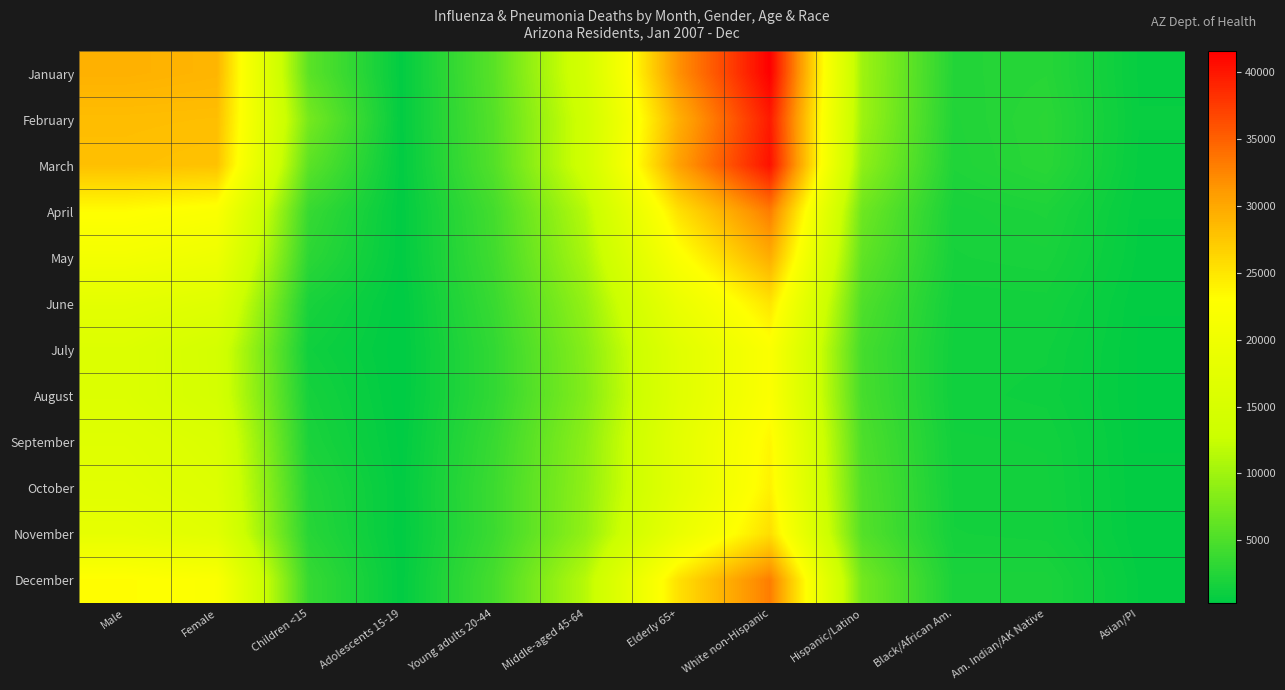

Reading left to right, transcribe all the data shown in this chart.

January: Male=29240	Female=28887	Children <15=5869	Adolescents 15-19=501	Young adults 20-44=5732	Middle-aged 45-64=14407	Elderly 65+=31619	White non-Hispanic=41546	Hispanic/Latino=9928	Black/African Am.=2490	Am. Indian/AK Native=2701	Asian/PI=751
February: Male=28243	Female=28156	Children <15=7492	Adolescents 15-19=514	Young adults 20-44=5476	Middle-aged 45-64=13587	Elderly 65+=29329	White non-Hispanic=39746	Hispanic/Latino=9847	Black/African Am.=2359	Am. Indian/AK Native=2928	Asian/PI=796
March: Male=28068	Female=27848	Children <15=5896	Adolescents 15-19=487	Young adults 20-44=5361	Middle-aged 45-64=13679	Elderly 65+=30493	White non-Hispanic=40314	Hispanic/Latino=9025	Black/African Am.=2278	Am. Indian/AK Native=2872	Asian/PI=743
April: Male=23068	Female=22191	Children <15=3699	Adolescents 15-19=434	Young adults 20-44=4426	Middle-aged 45-64=11407	Elderly 65+=25293	White non-Hispanic=33116	Hispanic/Latino=7022	Black/African Am.=1842	Am. Indian/AK Native=2115	Asian/PI=631
May: Male=20775	Female=19609	Children <15=3017	Adolescents 15-19=436	Young adults 20-44=4210	Middle-aged 45-64=10535	Elderly 65+=22186	White non-Hispanic=29567	Hispanic/Latino=6199	Black/African Am.=1728	Am. Indian/AK Native=1857	Asian/PI=578
June: Male=17585	Female=16545	Children <15=1842	Adolescents 15-19=313	Young adults 20-44=3755	Middle-aged 45-64=9291	Elderly 65+=18928	White non-Hispanic=25083	Hispanic/Latino=5176	Black/African Am.=1481	Am. Indian/AK Native=1508	Asian/PI=468
July: Male=16025	Female=14287	Children <15=1299	Adolescents 15-19=300	Young adults 20-44=3353	Middle-aged 45-64=8500	Elderly 65+=16860	White non-Hispanic=22321	Hispanic/Latino=4537	Black/African Am.=1356	Am. Indian/AK Native=1296	Asian/PI=443
August: Male=16035	Female=14333	Children <15=1692	Adolescents 15-19=312	Young adults 20-44=3339	Middle-aged 45-64=8287	Elderly 65+=16738	White non-Hispanic=22396	Hispanic/Latino=4646	Black/African Am.=1336	Am. Indian/AK Native=1211	Asian/PI=447
September: Male=16692	Female=15684	Children <15=1984	Adolescents 15-19=388	Young adults 20-44=3744	Middle-aged 45-64=8837	Elderly 65+=17423	White non-Hispanic=23647	Hispanic/Latino=5044	Black/African Am.=1459	Am. Indian/AK Native=1413	Asian/PI=456
October: Male=17119	Female=16142	Children <15=2487	Adolescents 15-19=468	Young adults 20-44=3979	Middle-aged 45-64=9045	Elderly 65+=17282	White non-Hispanic=24034	Hispanic/Latino=5318	Black/African Am.=1511	Am. Indian/AK Native=1467	Asian/PI=476
November: Male=18151	Female=16963	Children <15=2761	Adolescents 15-19=418	Young adults 20-44=3935	Middle-aged 45-64=9216	Elderly 65+=18783	White non-Hispanic=25613	Hispanic/Latino=5479	Black/African Am.=1602	Am. Indian/AK Native=1514	Asian/PI=490
December: Male=23122	Female=22354	Children <15=3657	Adolescents 15-19=484	Young adults 20-44=4568	Middle-aged 45-64=11457	Elderly 65+=25310	White non-Hispanic=33064	Hispanic/Latino=7325	Black/African Am.=1957	Am. Indian/AK Native=1994	Asian/PI=607